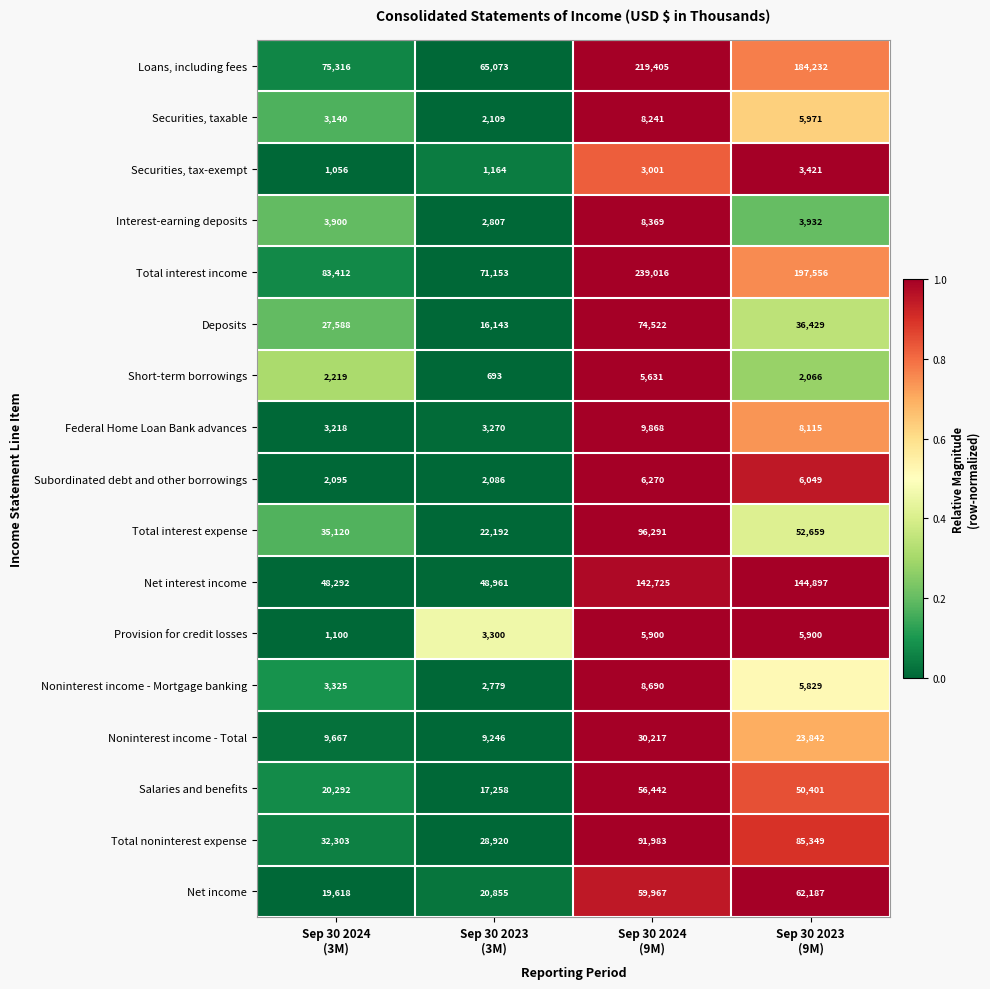

What is the greatest value displayed?

239016